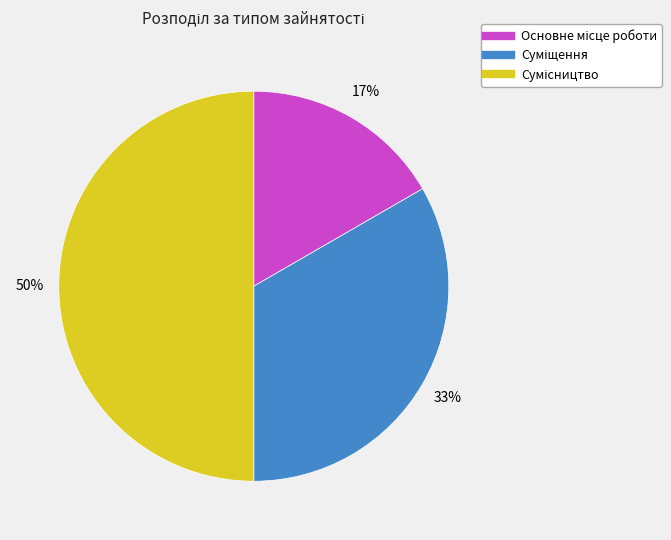

How many segments does this pie chart have?

3